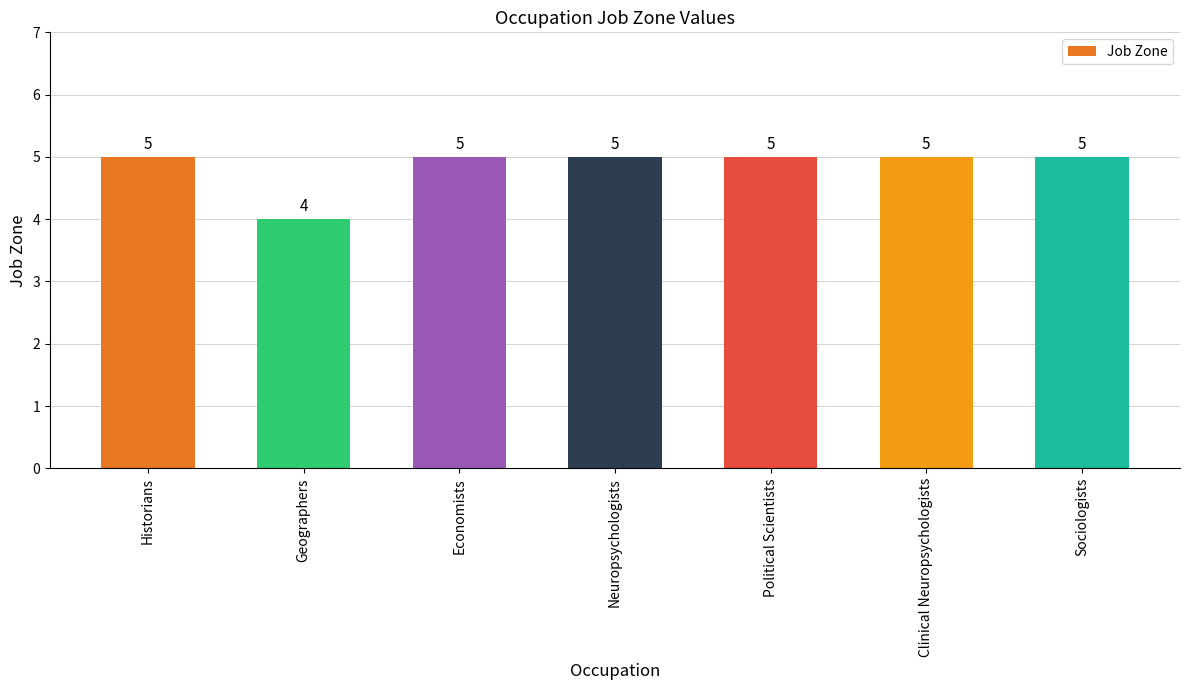

Reading right to left, extract all data points from this chart.

Sociologists=5	Clinical Neuropsychologists=5	Political Scientists=5	Neuropsychologists=5	Economists=5	Geographers=4	Historians=5